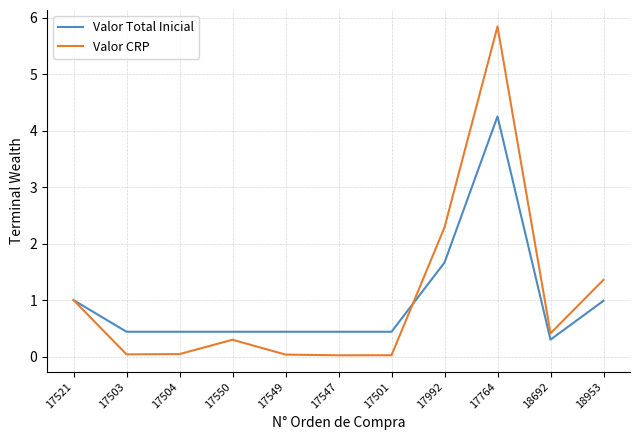

What is the average value of the Valor CRP series?

1.0